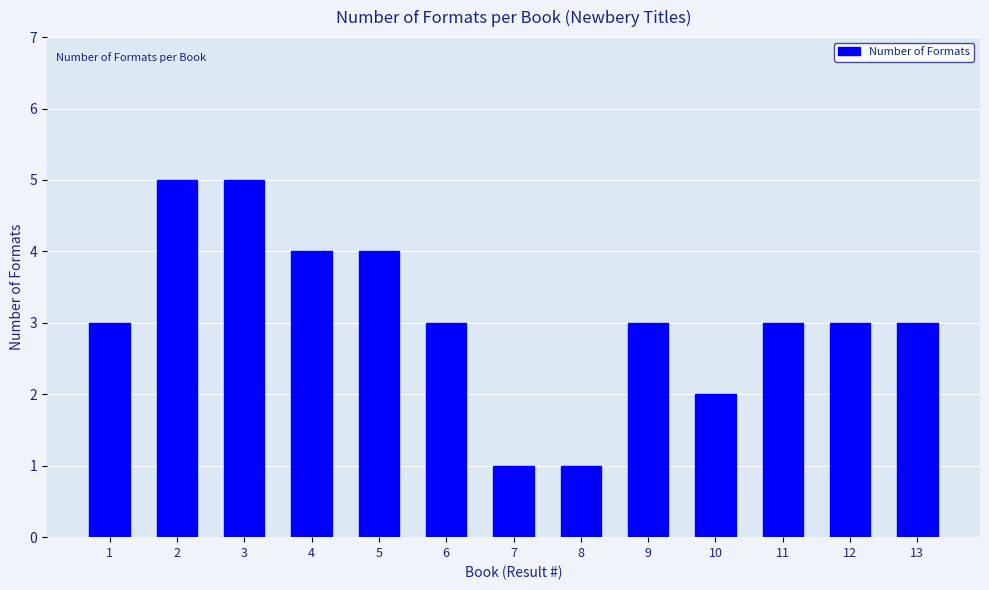

What is the difference between the second highest and minimum values?

4